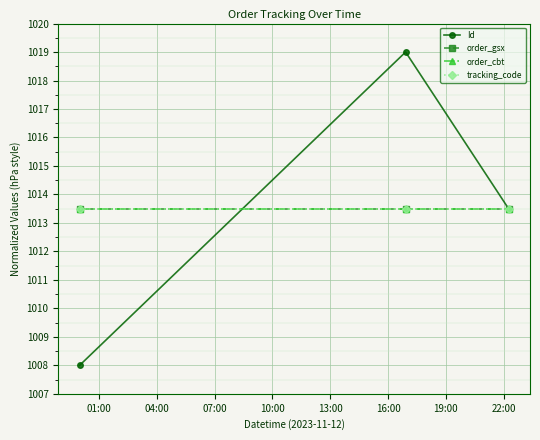

What is the average value of the Id series?

1013.5